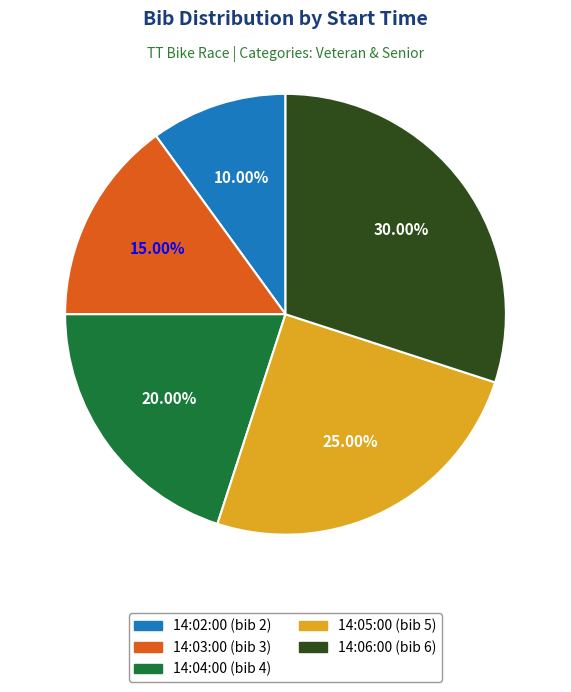

Does 14:02:00 account for over 50% of the chart?

No